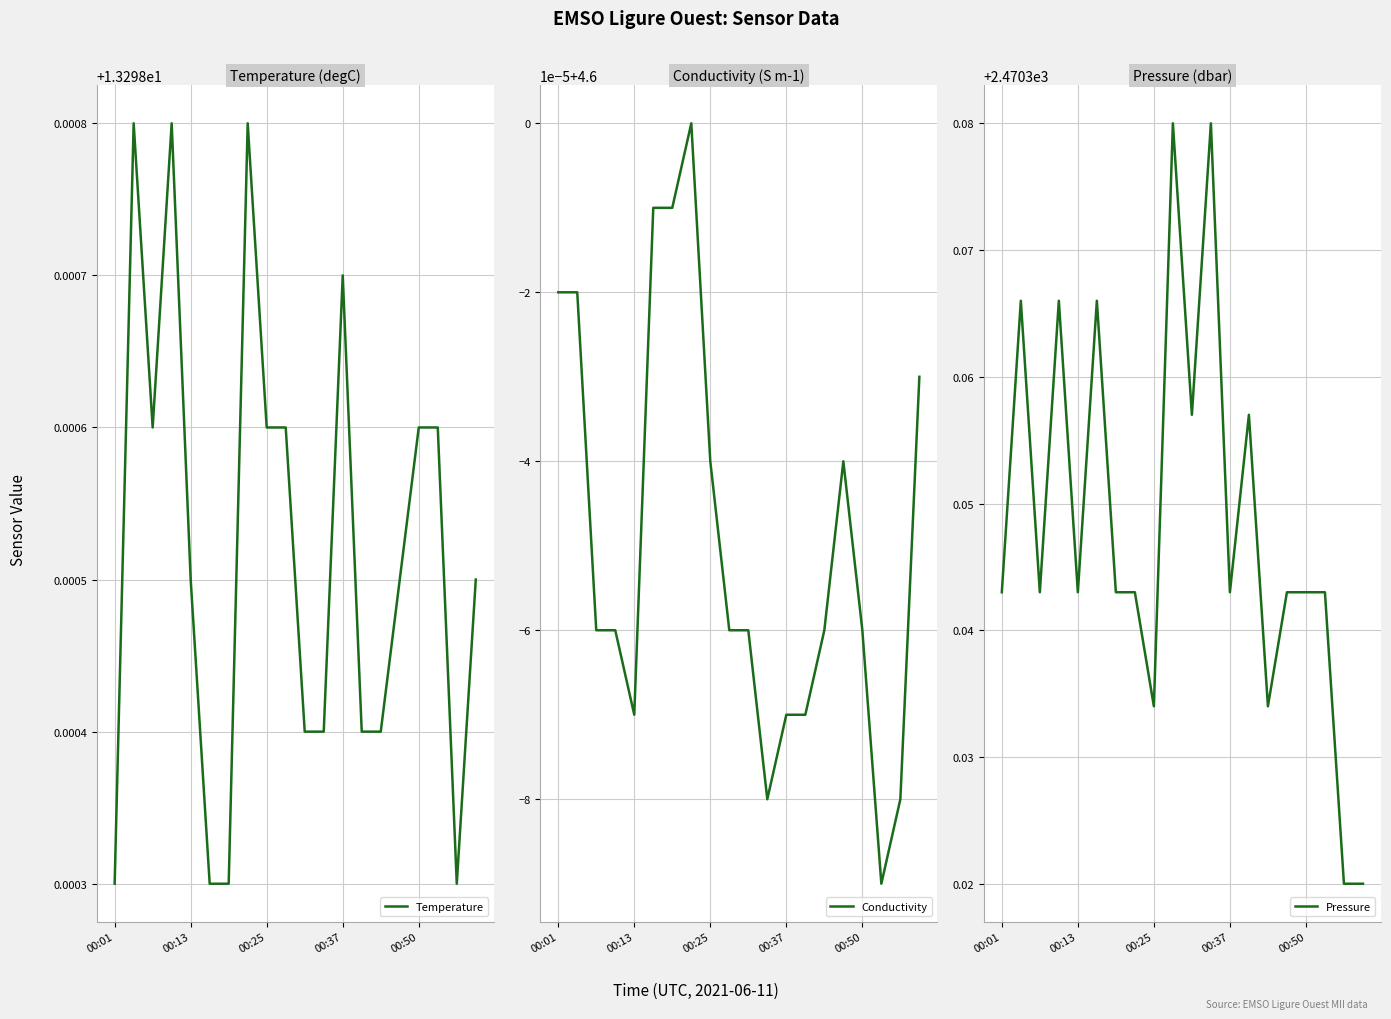

True or false: Temperature and Pressure intersect in this chart.

False